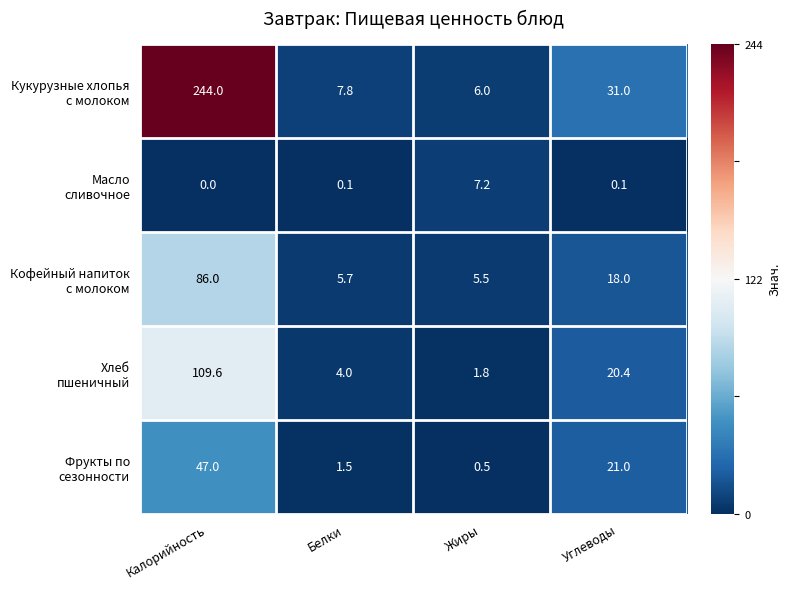

What is the difference between the highest and lowest values at Калорийность?

244.0